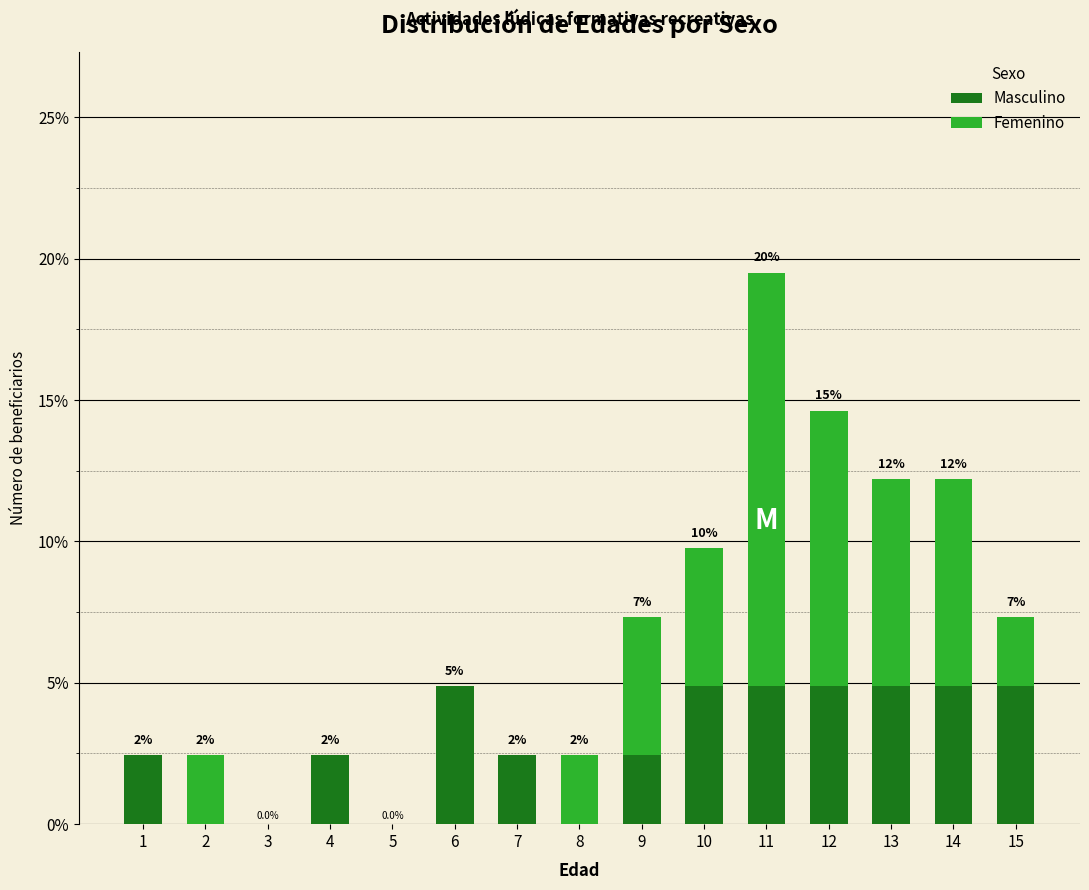

What are all the series names shown in the legend?

Masculino, Femenino